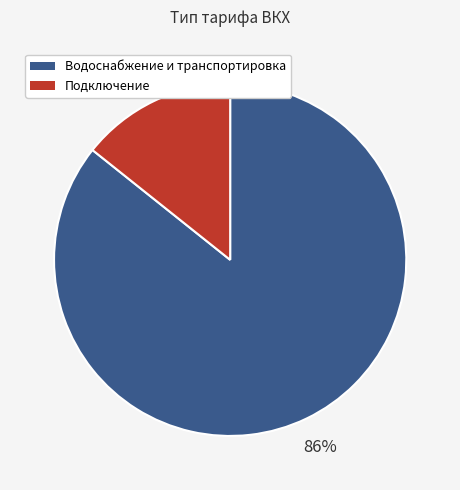

Is there a majority slice in this chart?

Yes